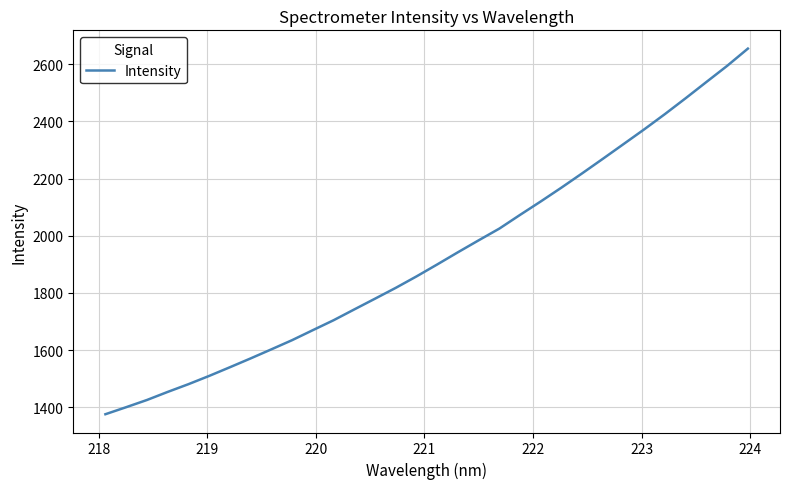

What is the smallest value displayed?

1375.6